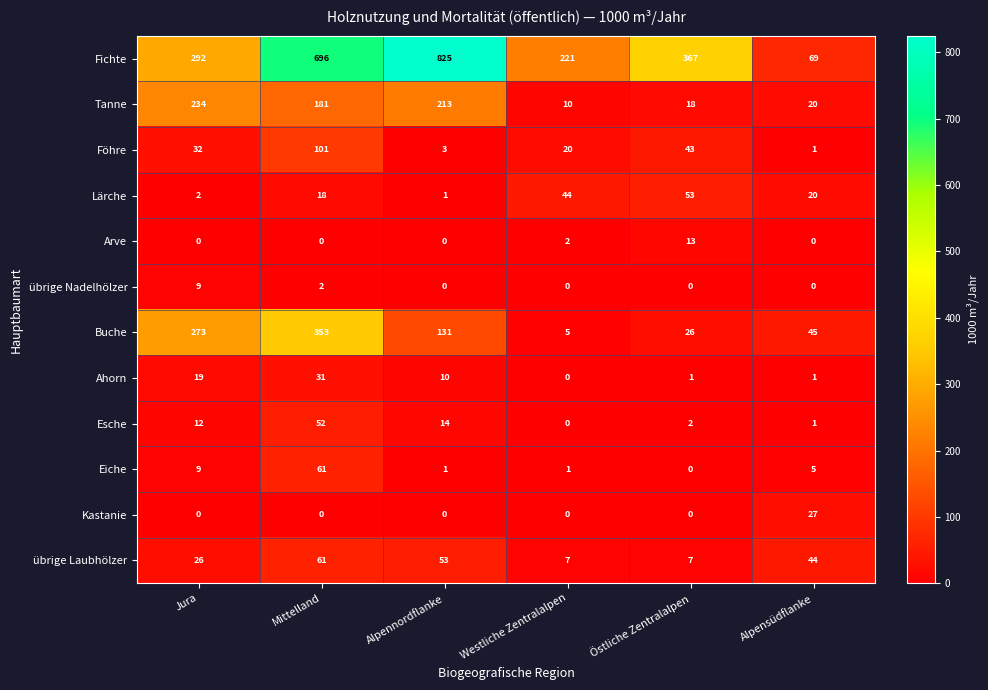

What is the total value across all series at Alpensüdflanke?

233